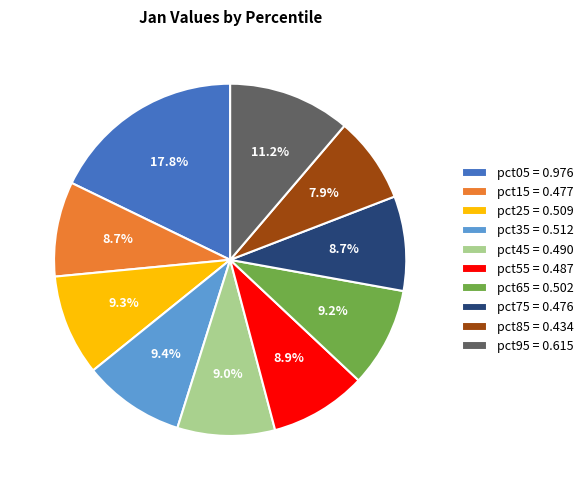

How many slices are in this pie chart?

10